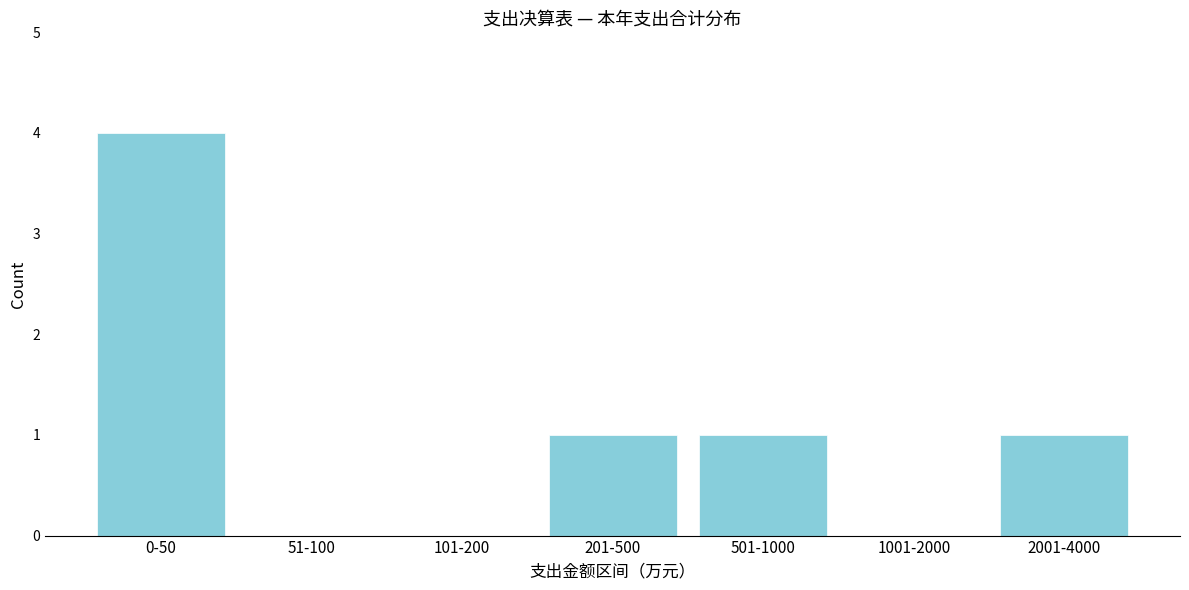

Reading left to right, list all the values displayed in this chart.

0-50=4	51-100=0	101-200=0	201-500=1	501-1000=1	1001-2000=0	2001-4000=1